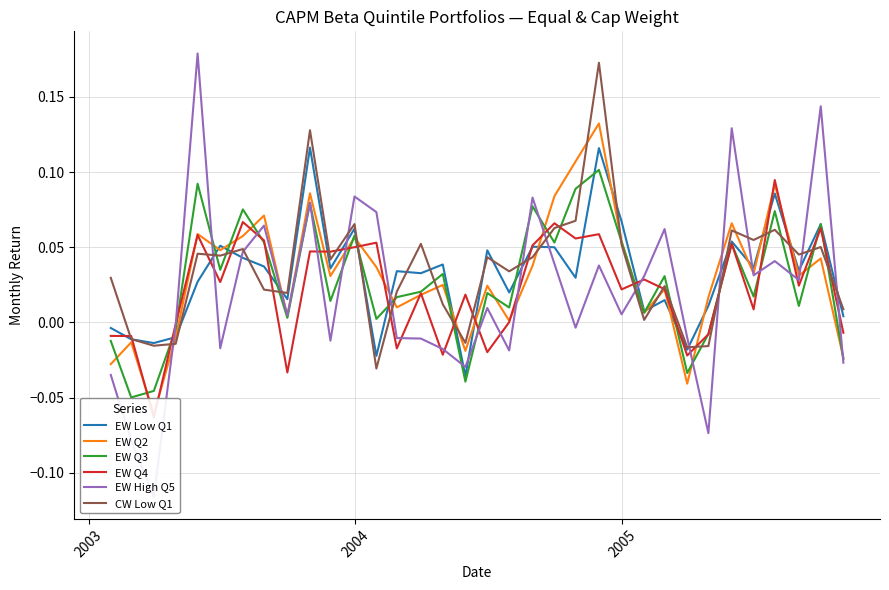

Does the chart have visible grid lines?

Yes